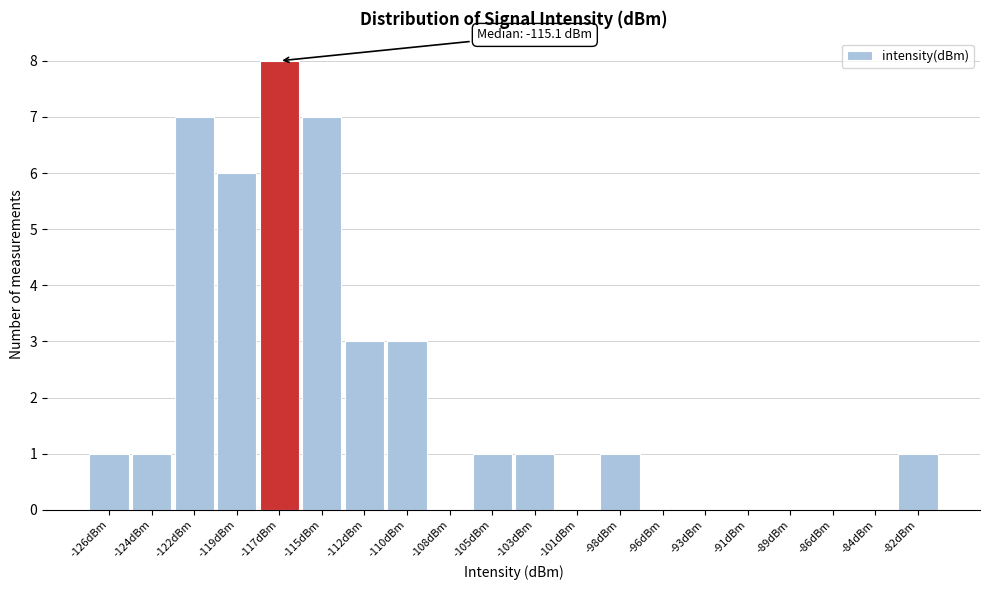

Reading right to left, what are all the values shown in this chart?

-82dBm=1	-84dBm=0	-86dBm=0	-89dBm=0	-91dBm=0	-93dBm=0	-96dBm=0	-98dBm=1	-101dBm=0	-103dBm=1	-105dBm=1	-108dBm=0	-110dBm=3	-112dBm=3	-115dBm=7	-117dBm=8	-119dBm=6	-122dBm=7	-124dBm=1	-126dBm=1